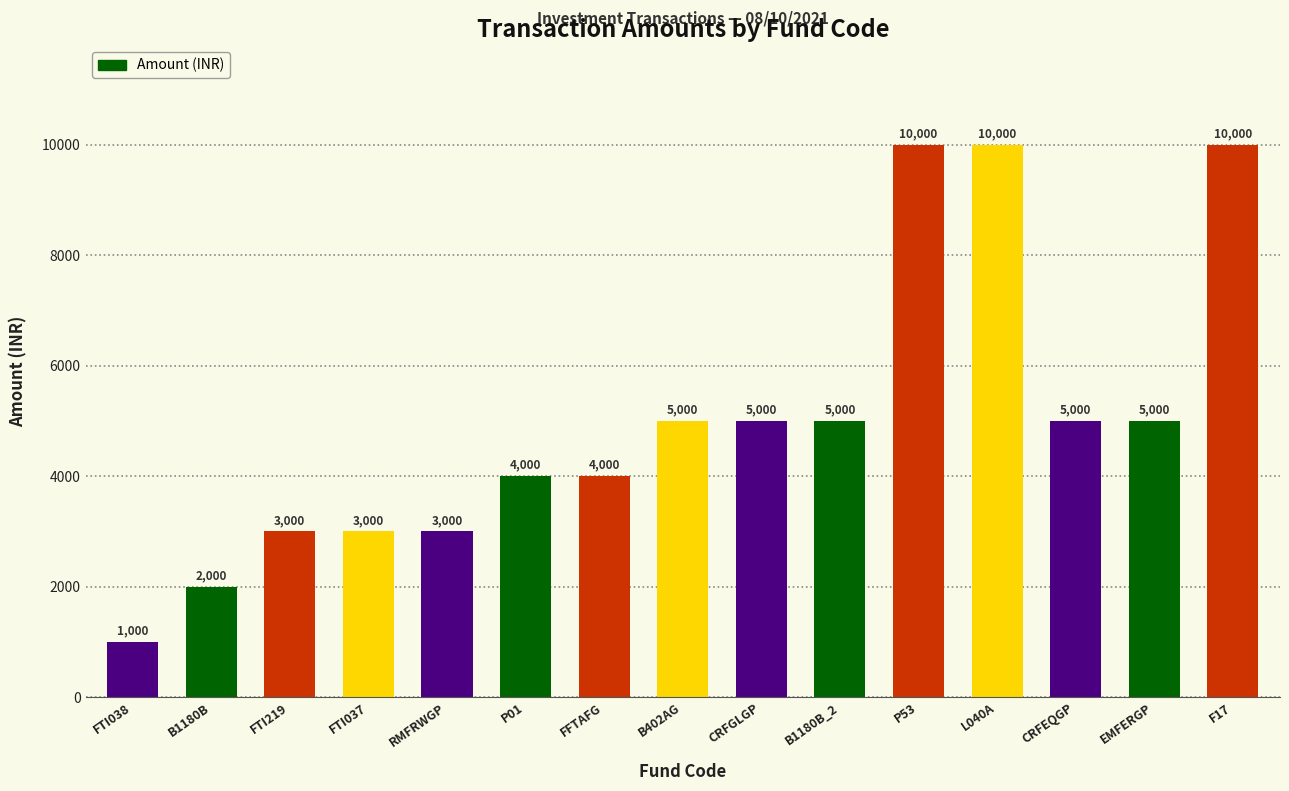

Approximately how many times larger is the value at B1180B compared to EMFERGP?

0.4